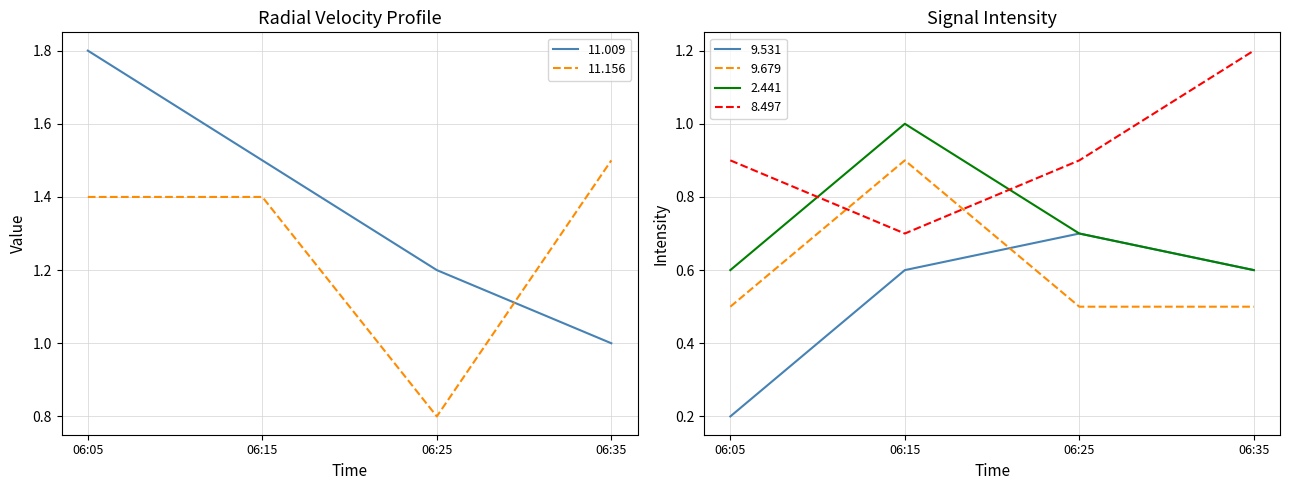

After their last crossing, which series has the higher values: 11.156 or 8.497?

8.497